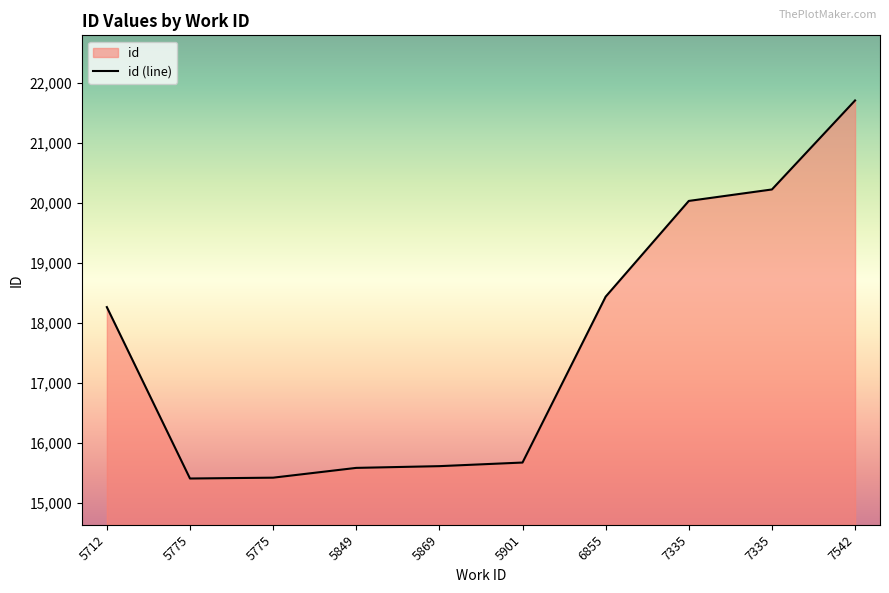

What is the change in value from 5901 to 7542?

+6033